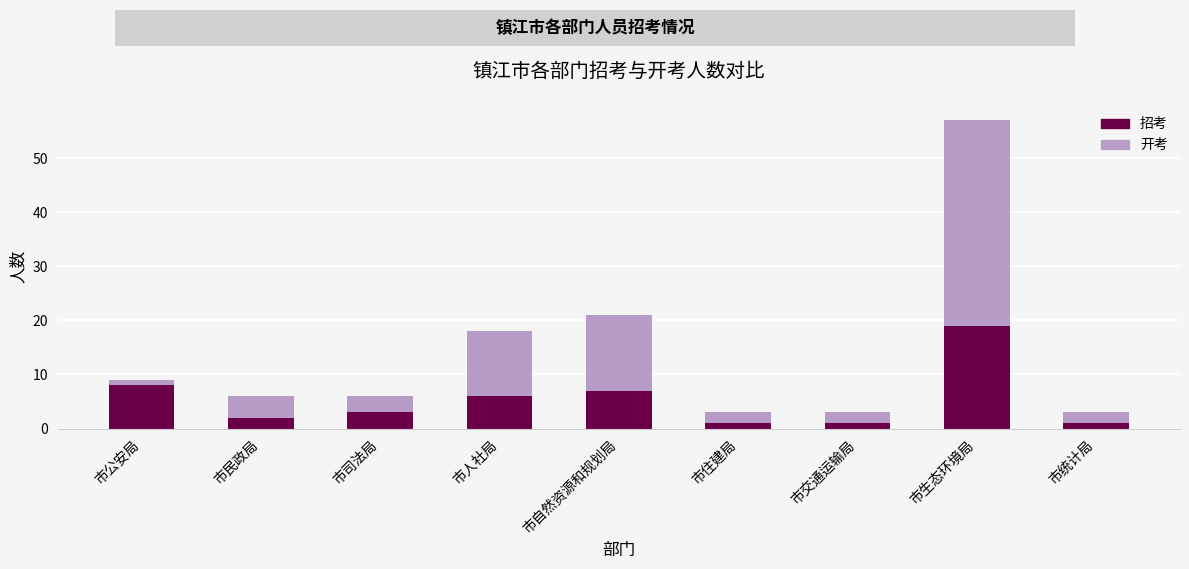

At which category is the sum across all series the highest?

市生态环境局